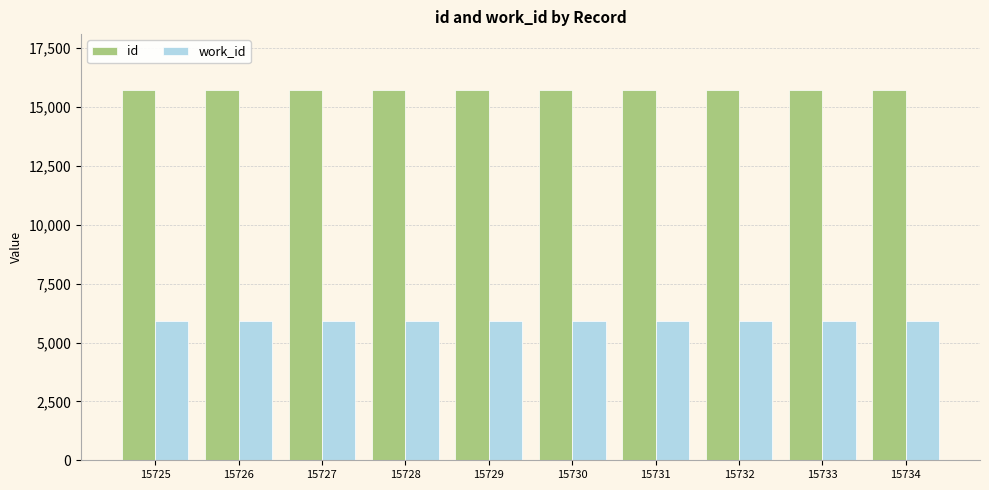

True or false: id has a value of 15725 at 15725.

True